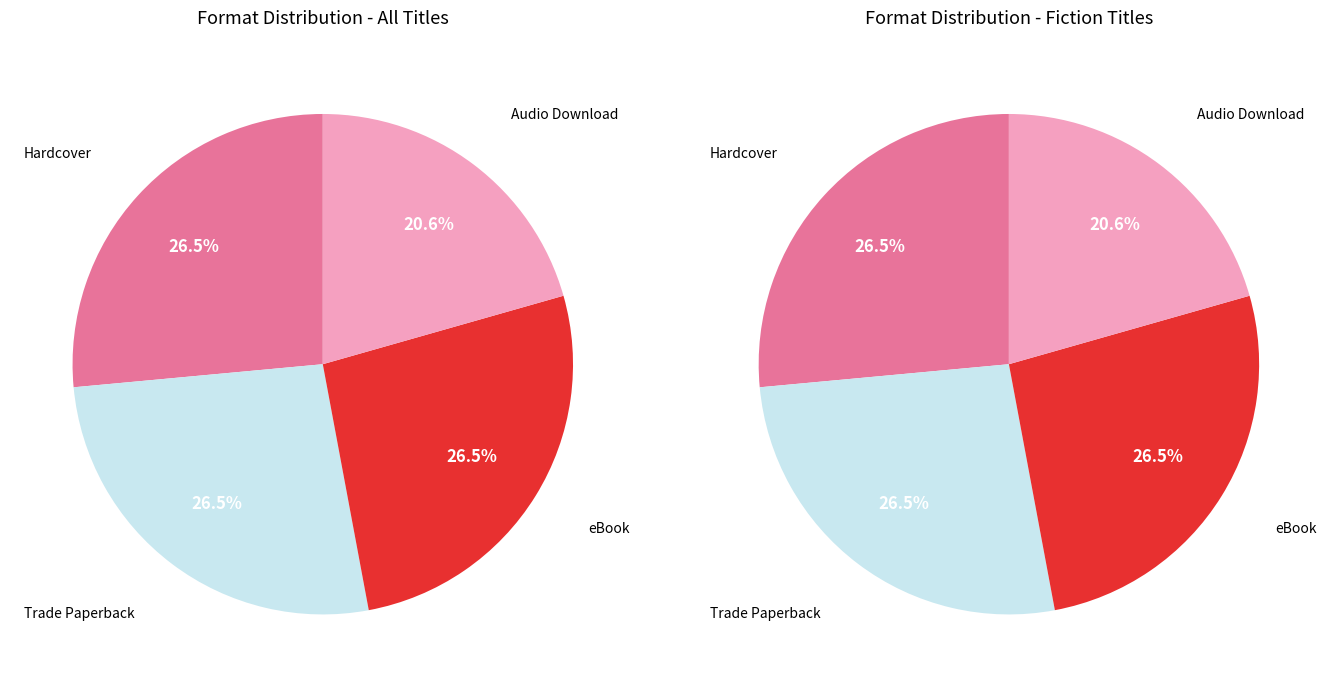

Approximately how many times larger is the value at Hardcover compared to eBook?

1.0